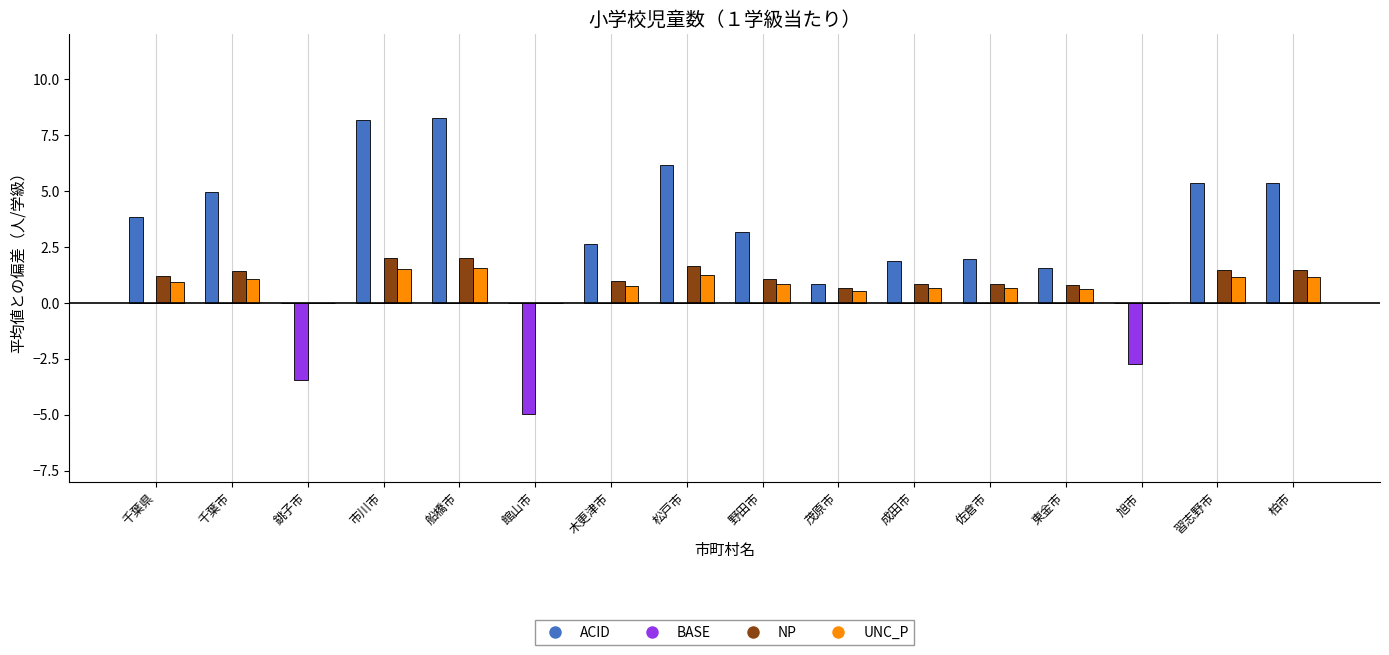

What is the maximum value shown in the chart?

8.2